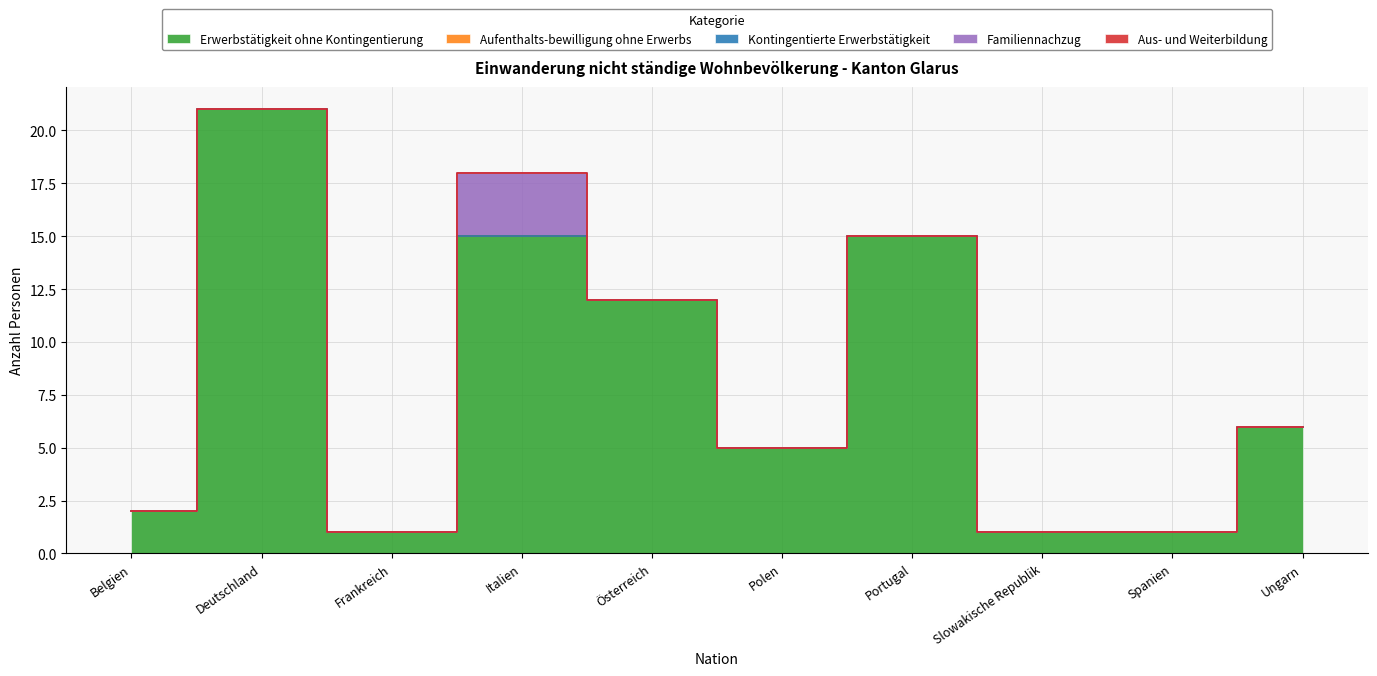

Does the chart display data point markers on the line(s)?

No